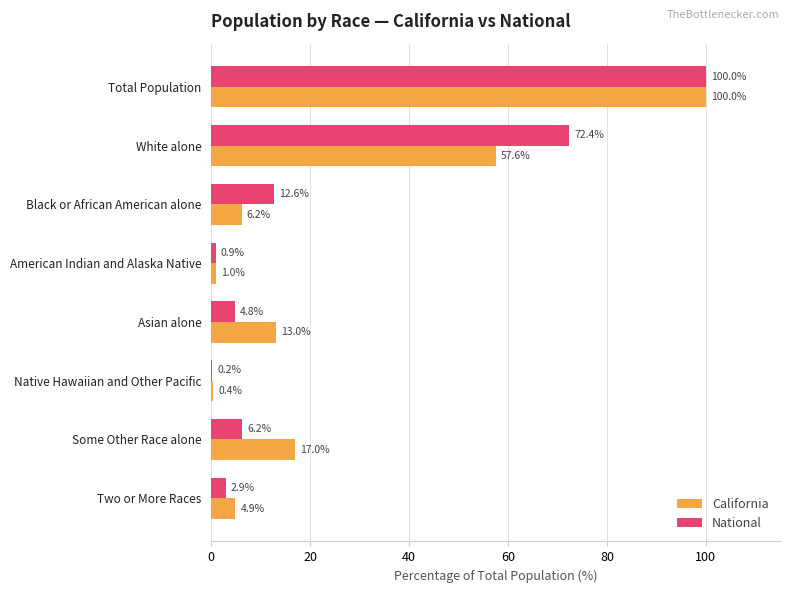

The value of California at Two or More Races is 4.9. True or false?

True